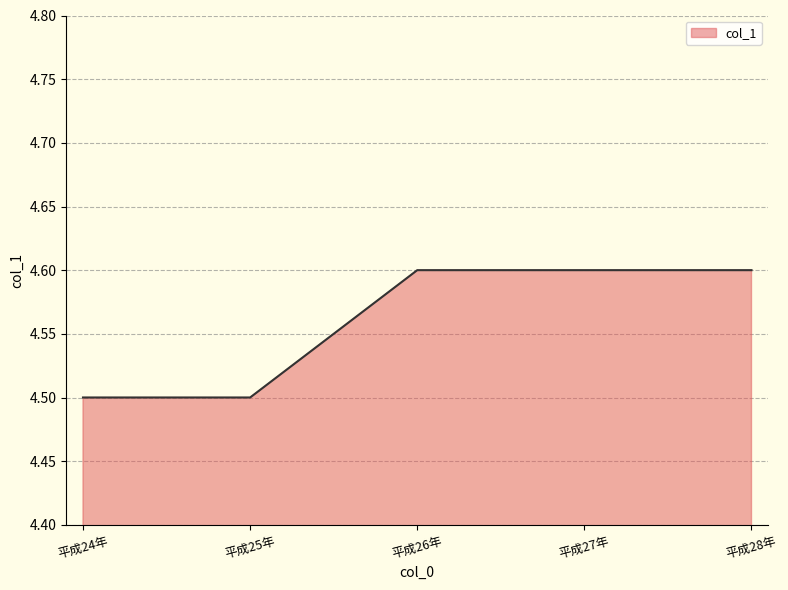

What is the sum of all values?

22.8